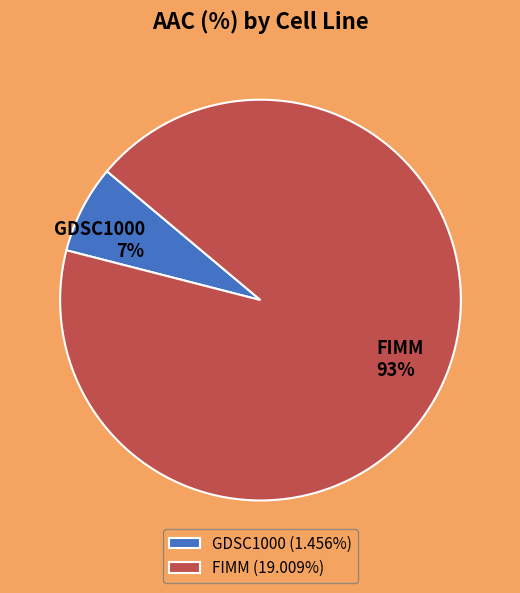

Which slice is the smallest?

GDSC1000